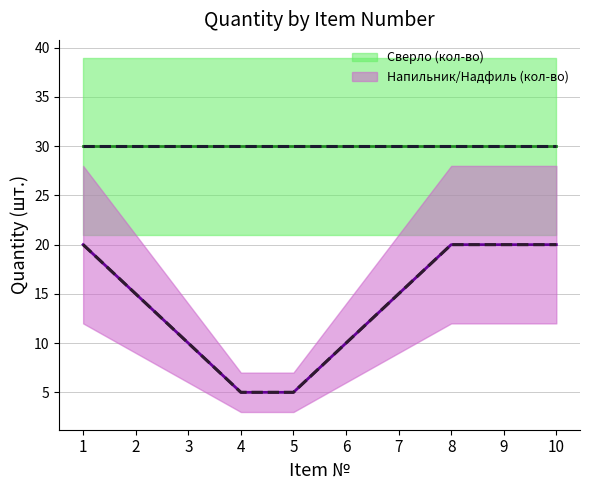

The value of Напильник/Надфиль (кол-во) at 1 is 20. True or false?

True